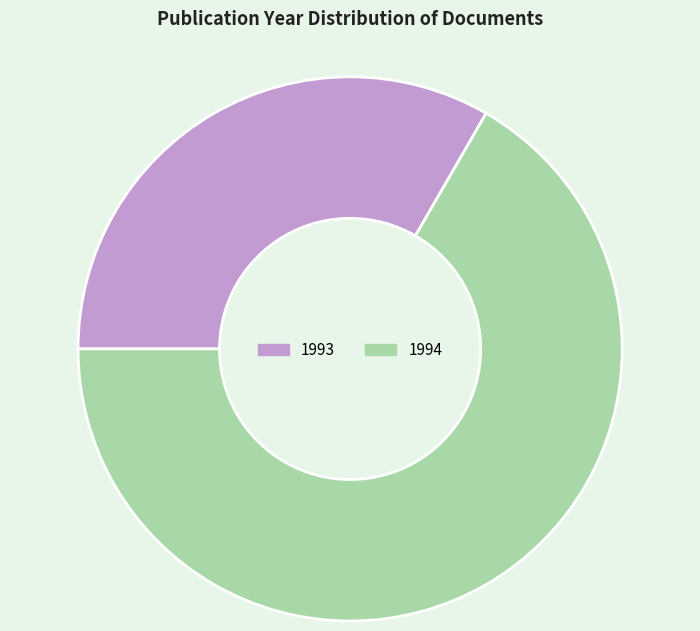

Which slice is the smallest?

1993